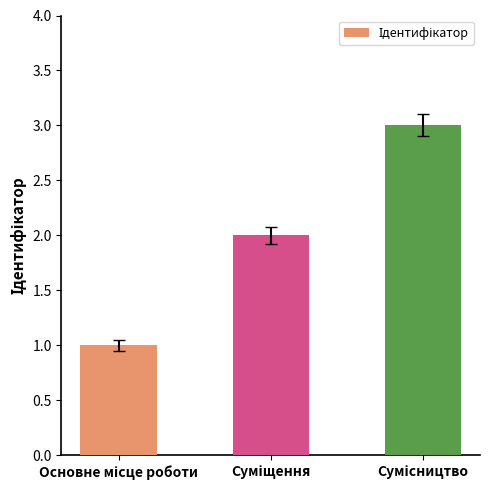

What is the value of the 3rd bar from the left?

3